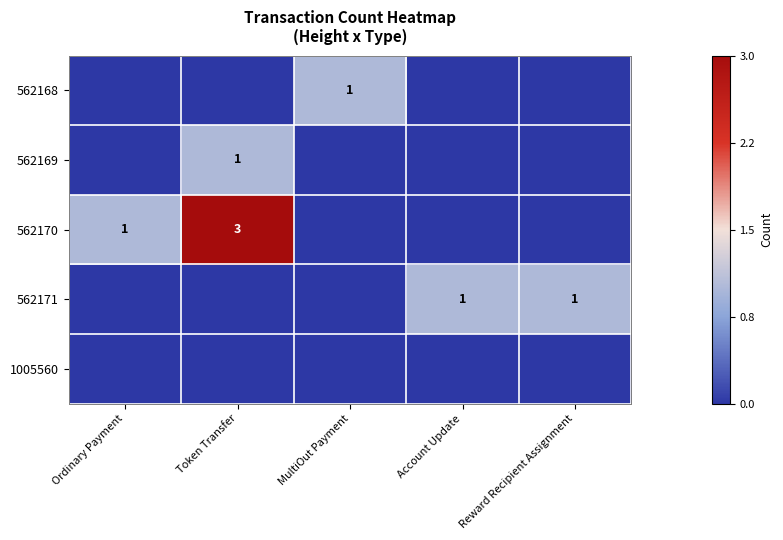

True or false: 562170 has a value of 3 at Token Transfer.

True